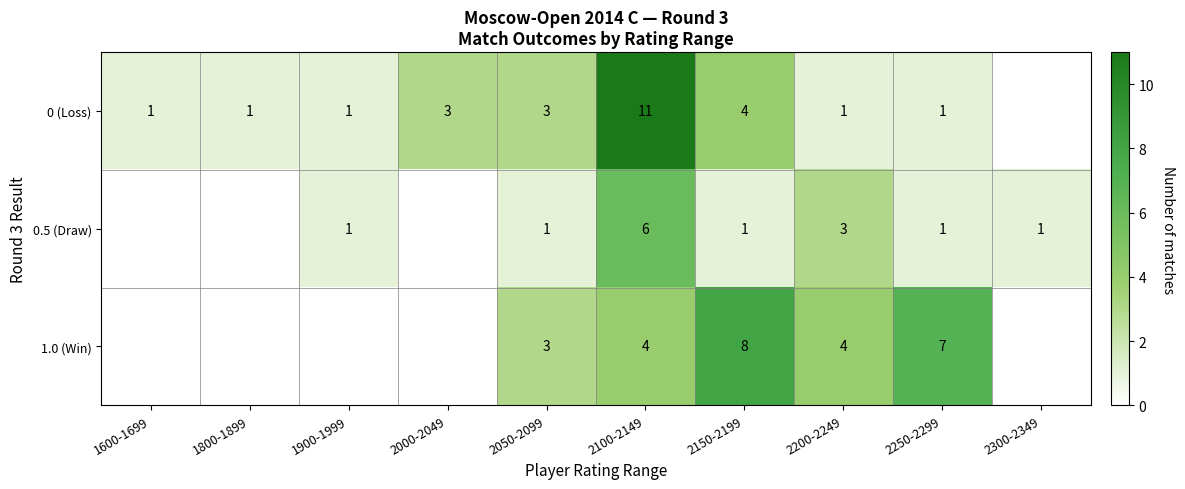

At which category is the sum across all series the highest?

2100-2149